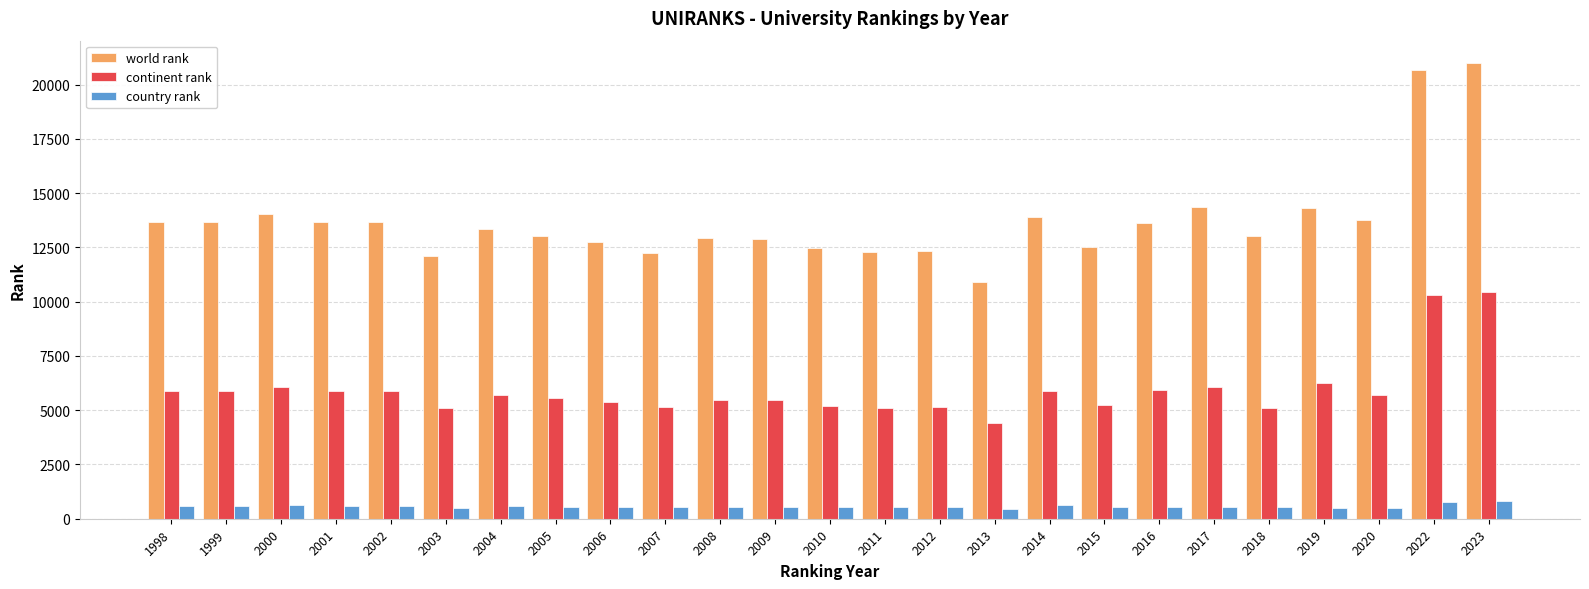

How many bars are there in each group?

3